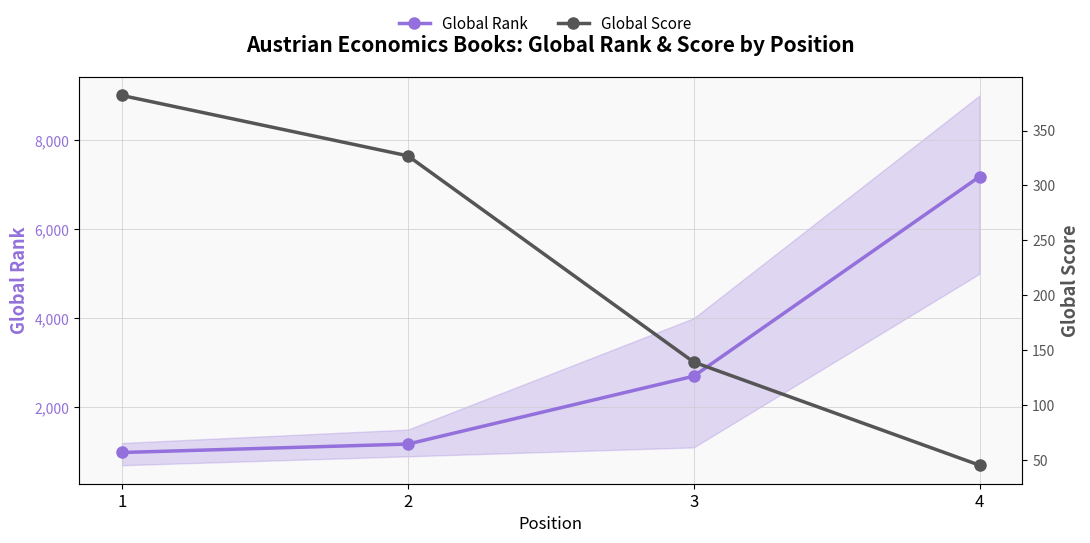

How many values in the Global Rank series exceed 2699?

1